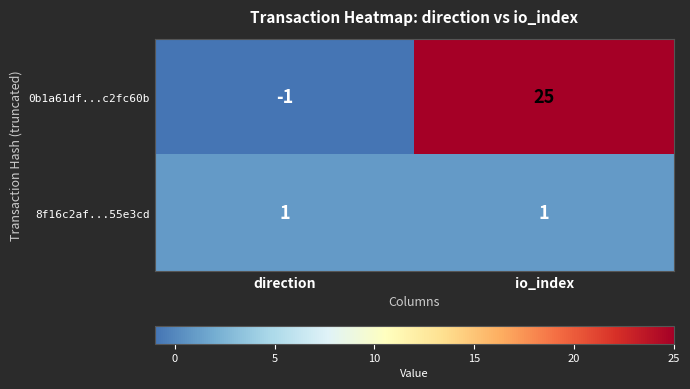

The value of 8f16c2af...55e3cd at io_index is 1. True or false?

True